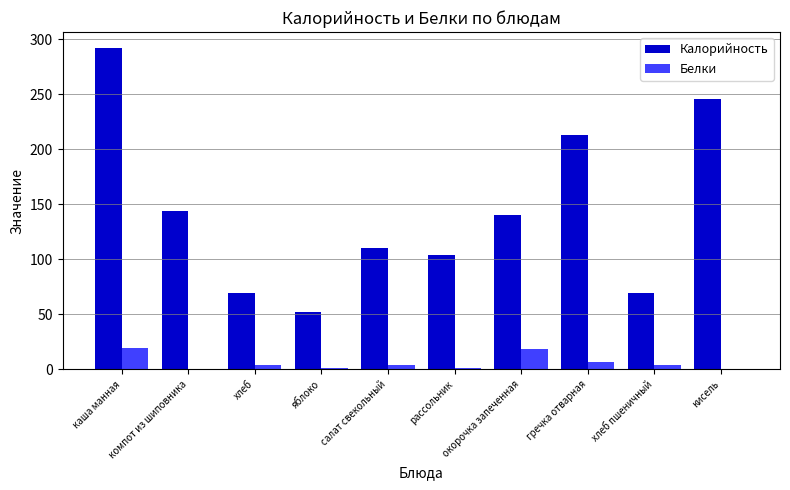

At which category is the sum across all series the highest?

каша манная